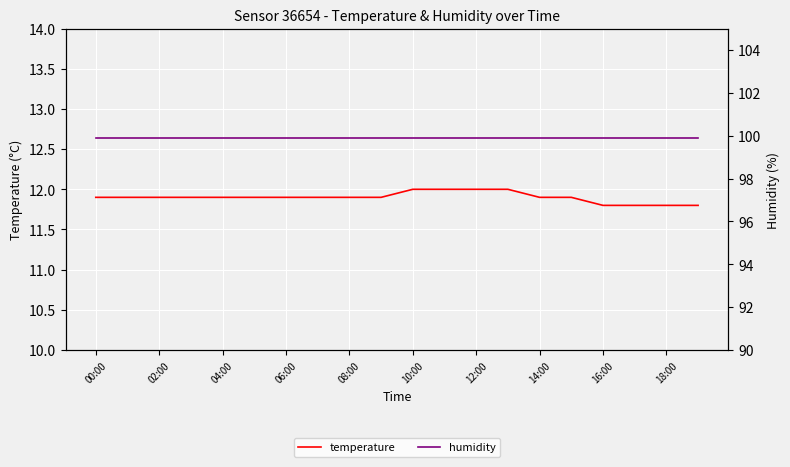

Is this an area chart (filled region under the line)?

No